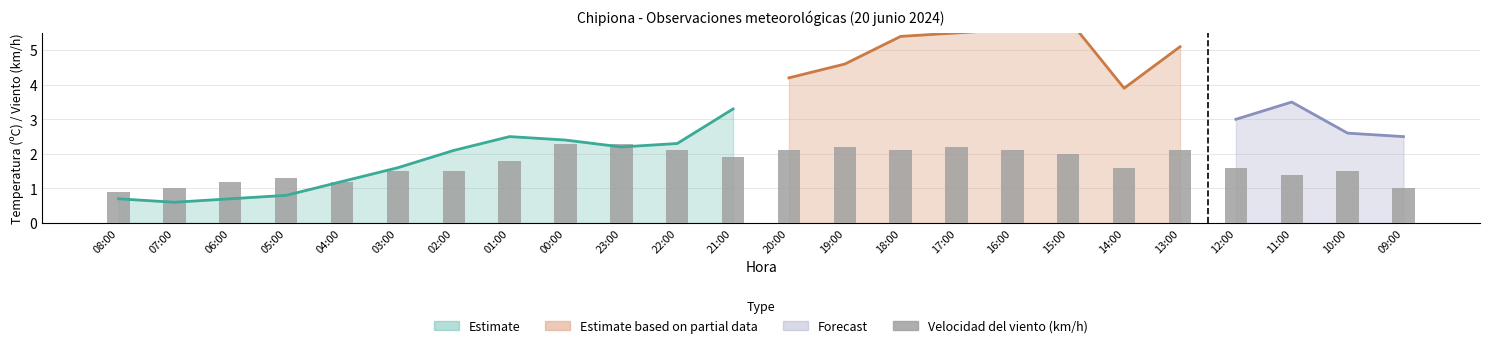

Approximately how many times larger is the value at 11:00 compared to 22:00?

0.7